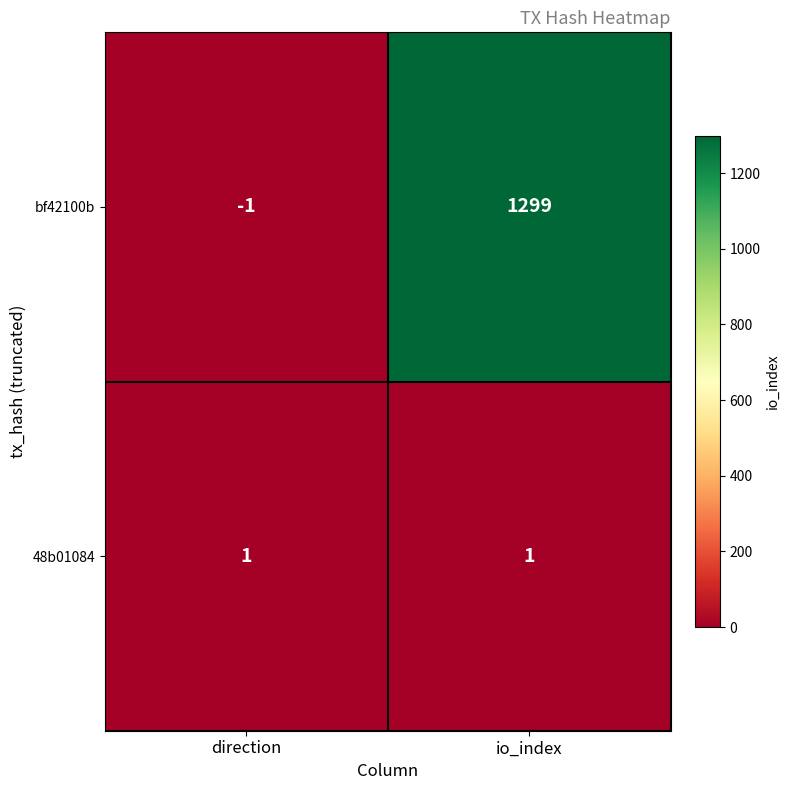

At which label does bf42100b reach its minimum?

direction